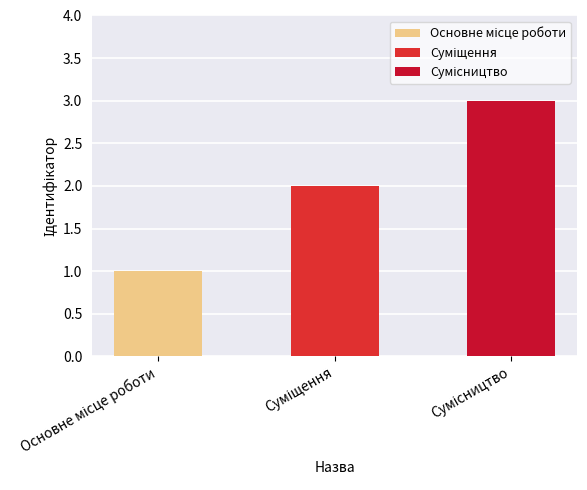

List the labels in order of value, largest first.

Сумісництво, Суміщення, Основне місце роботи